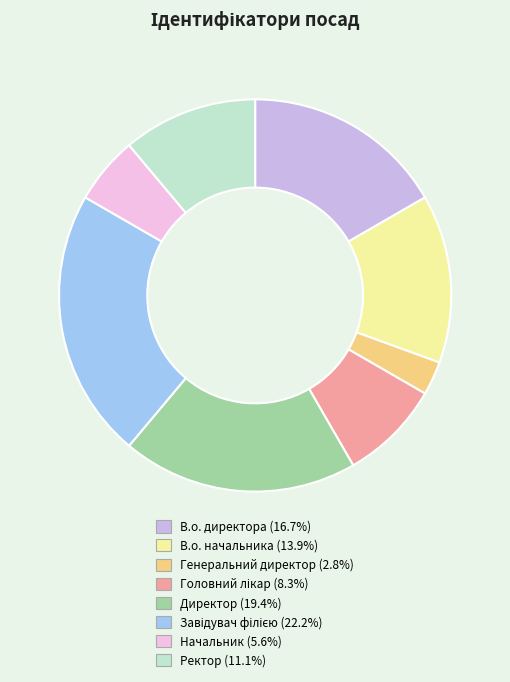

Is the sum of В.о. начальника and Начальник greater than half?

No